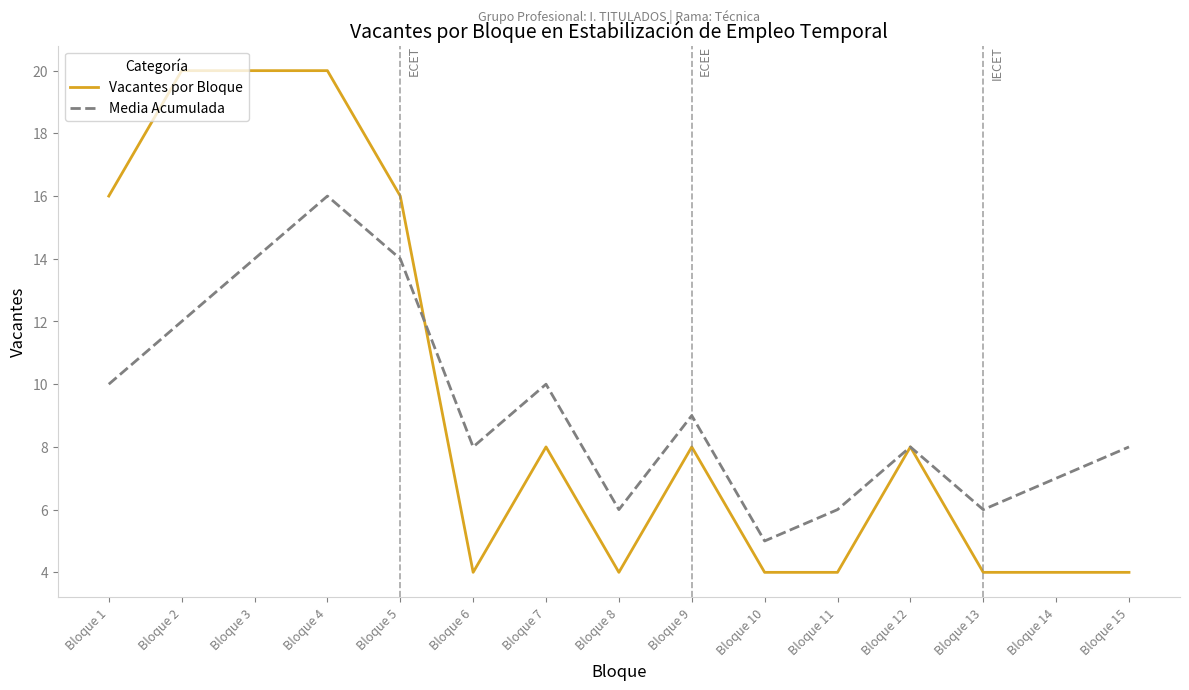

Which series has the largest range (max minus min)?

Vacantes por Bloque